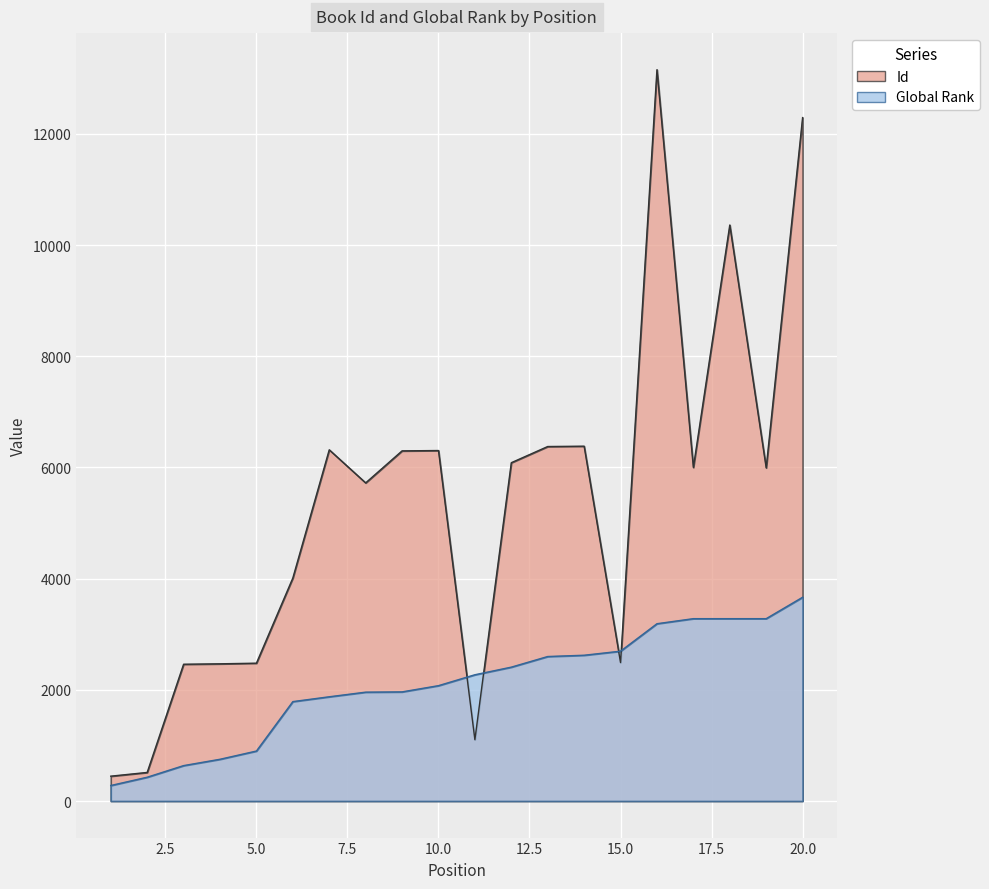

How many interior local valleys does the Id series have?

5